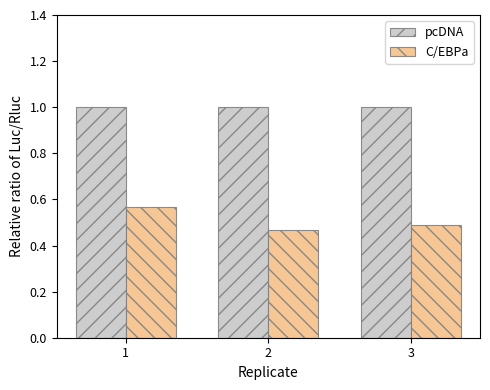

How many distinct data groups are displayed?

2